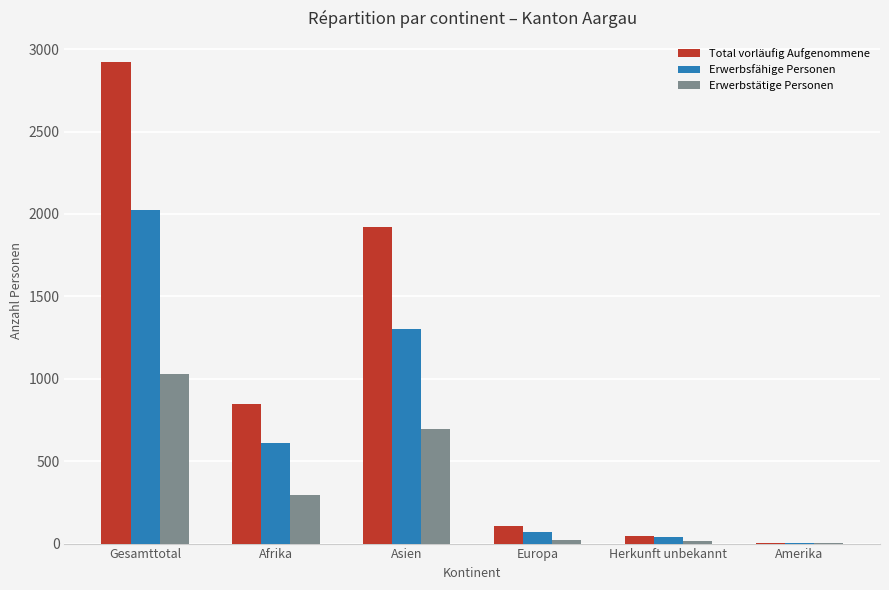

Is the value of Total vorläufig Aufgenommene at Gesamttotal greater than the value of Erwerbsfähige Personen at Amerika?

Yes